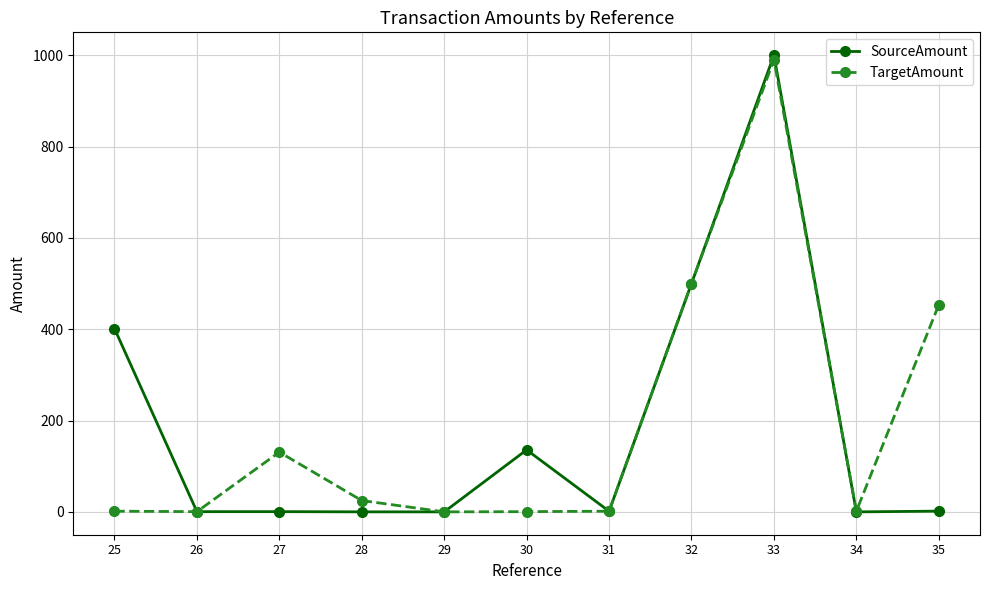

Rank the series at 35 from highest to lowest value.

TargetAmount, SourceAmount